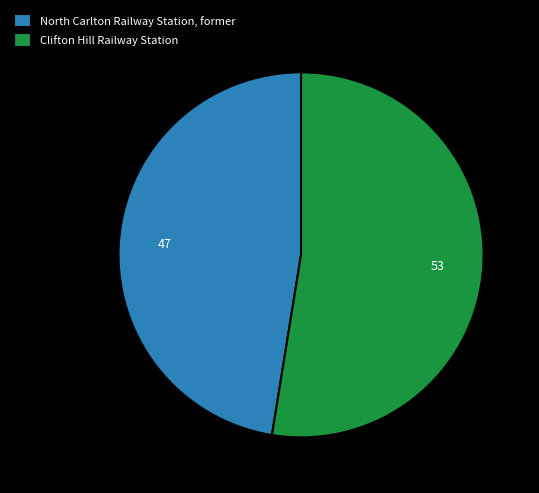

True or false: North Carlton Railway Station, former accounts for 47% of the total.

True